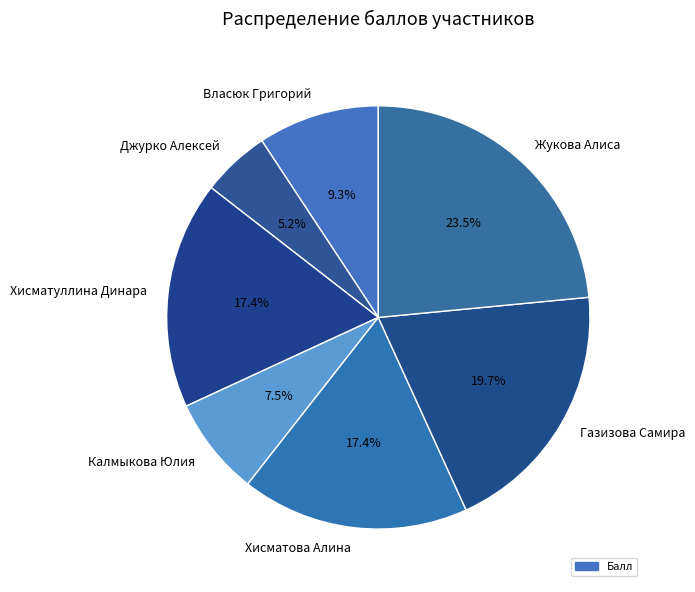

To the nearest percent, what is the difference between the Жукова Алиса and Джурко Алексей slice percentages?

18%